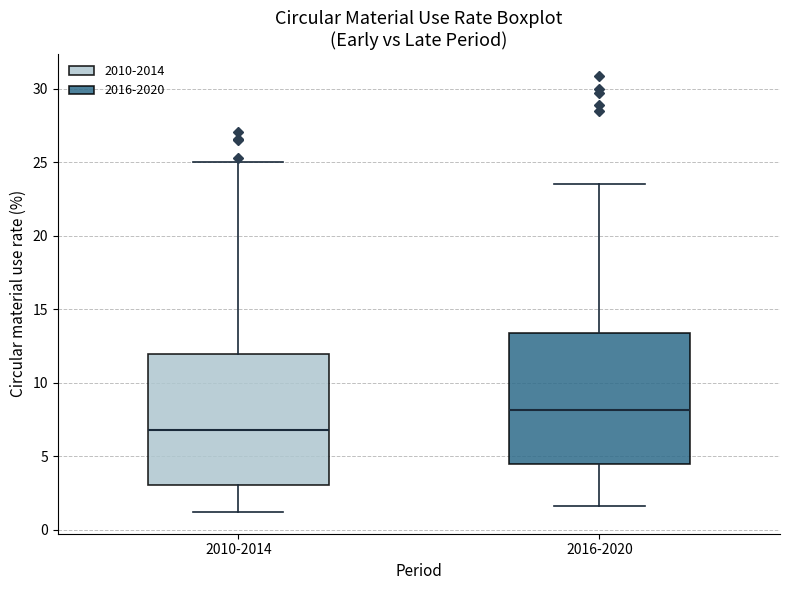

Where is the lower edge of the box for 2016-2020 on the y-axis? The values are not printed on the chart, so give them approximately, as read against the axis.

4.5